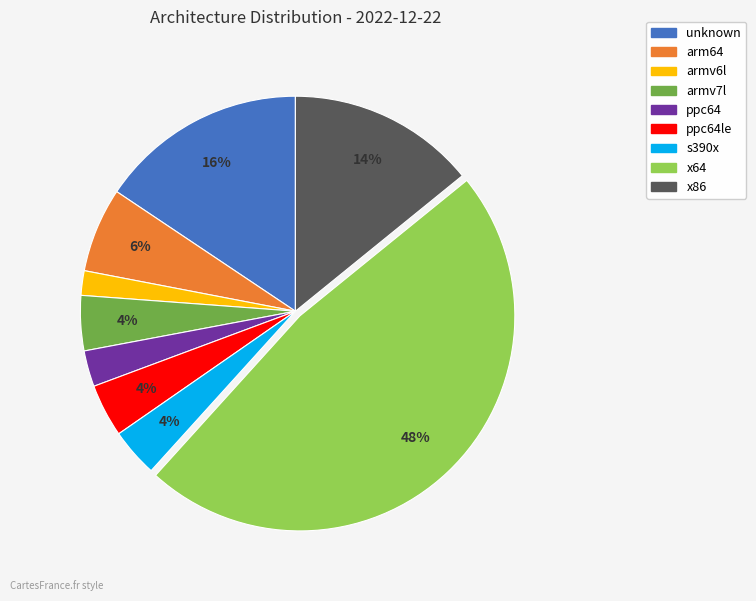

Does any single category account for the majority?

No